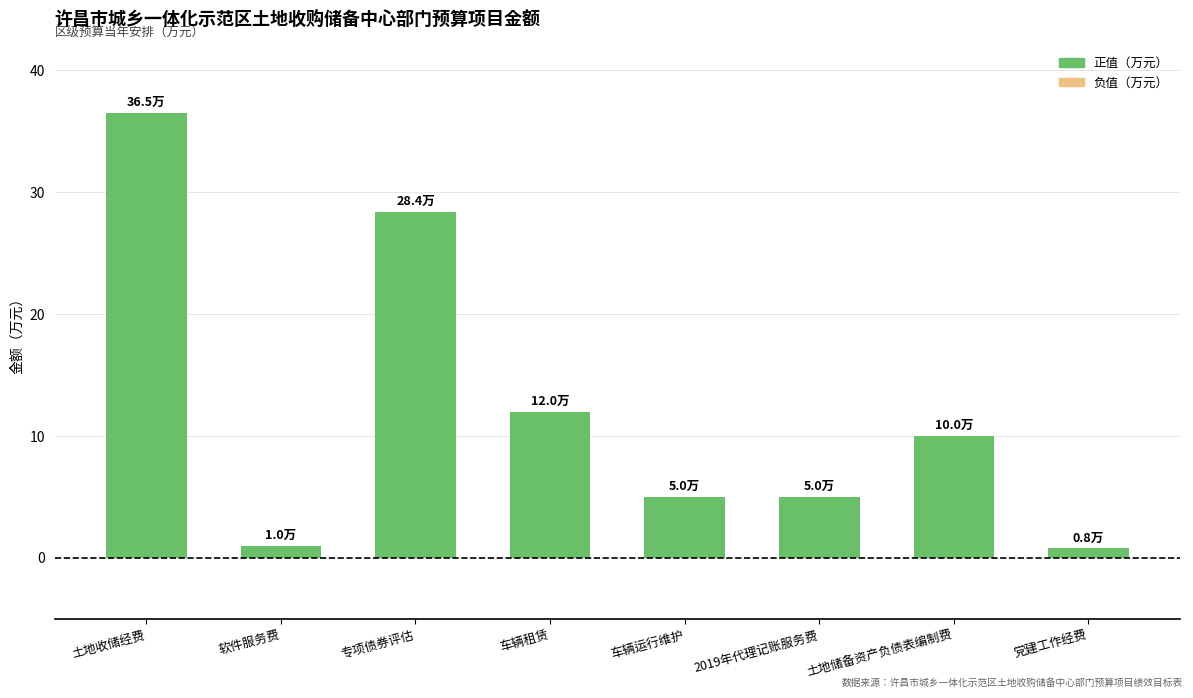

Where does the data first go above 10?

土地收储经费